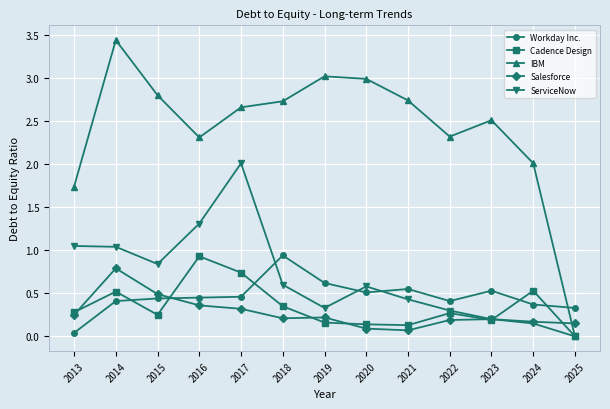

Is it true that ServiceNow equals 0.2 at 2023?

True